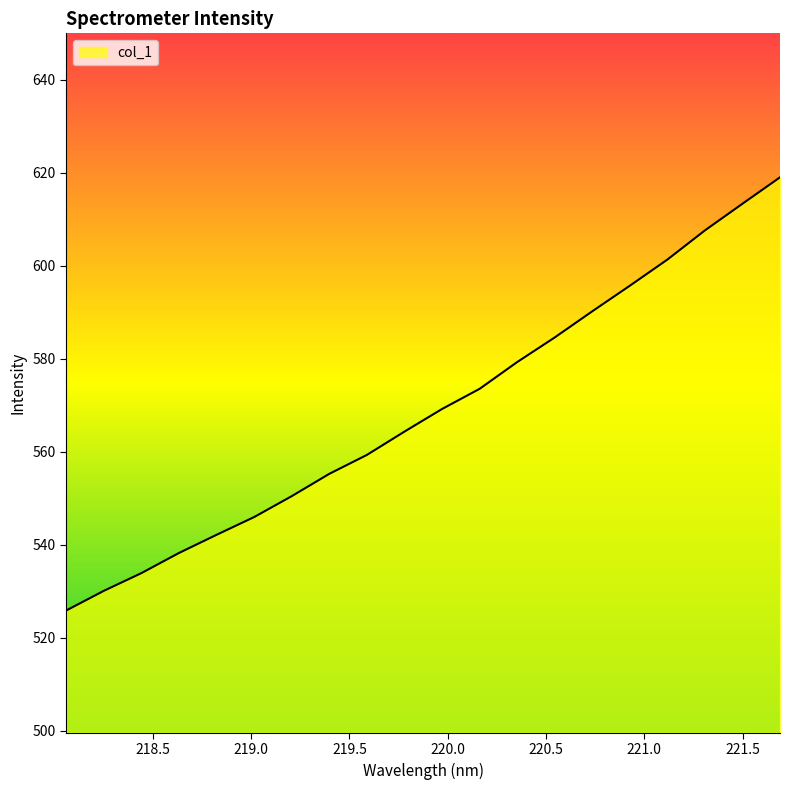

What is the minimum value shown in the chart?

525.9